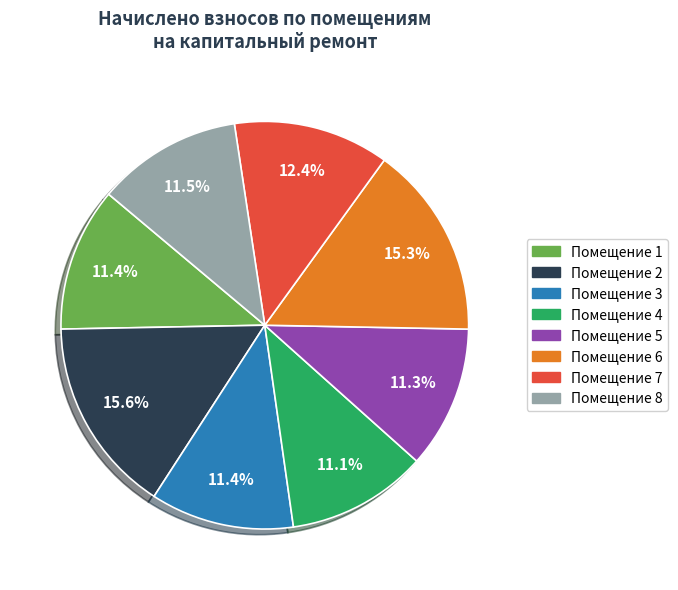

Is there a majority slice in this chart?

No